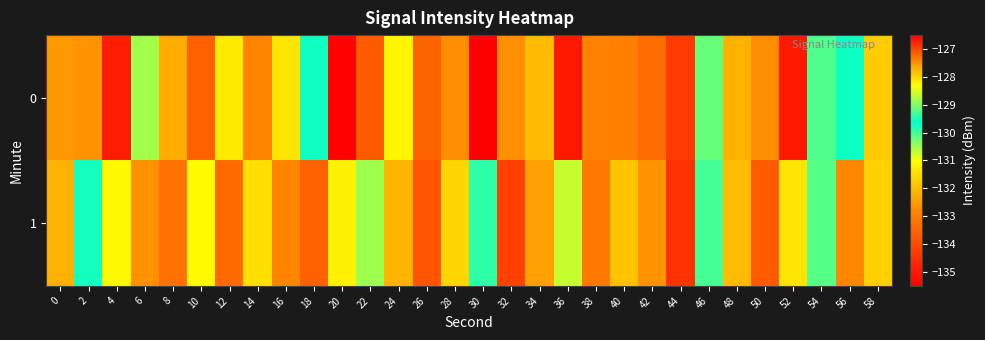

Which category has the highest value across all series?

30